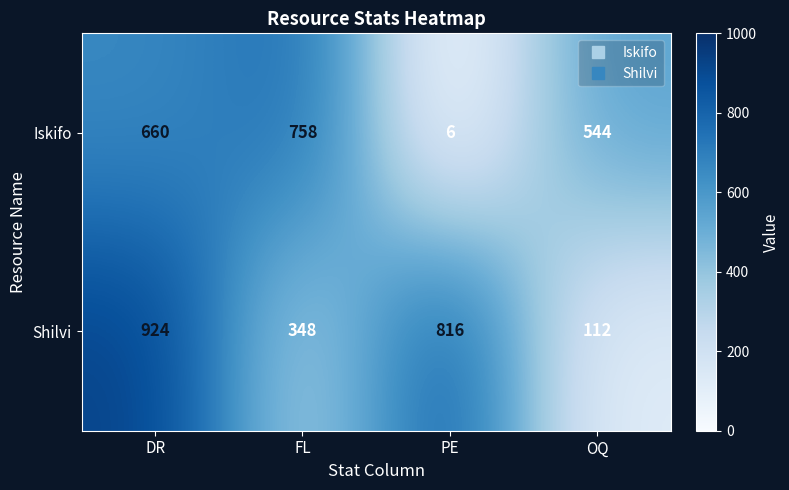

At which category does the chart reach its minimum across all series?

PE